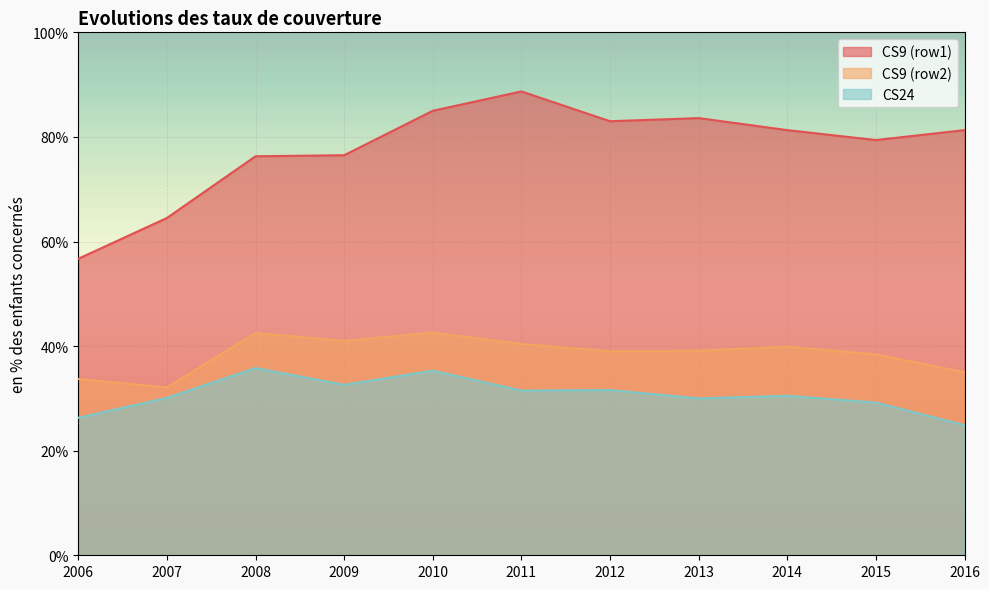

True or false: CS24 and CS9 (row1) intersect in this chart.

False